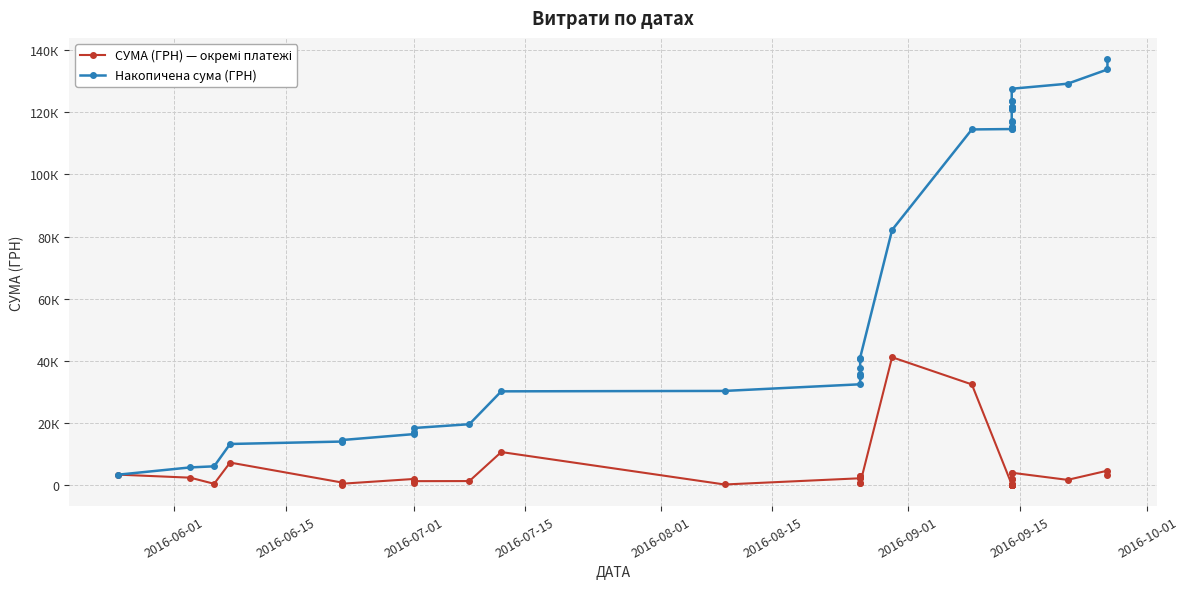

Reading right to left, what are all the values shown in this chart?

СУМА (ГРН) — окремі платежі: 3315.8	4588.2	1622.0	3920.5	89.0	1862.4	31.6	126.5	364.4	31.6	126.5	3920.5	89.0	1862.4	31.6	126.5	364.4	31.6	126.5	32367.2	41121.0	482.4	2747.0	2137.5	482.4	2747.0	2137.5	135.0	10583.4	1235.0	1210.0	755.0	1906.0	378.0	108.0	780.0	7195.0	354.0	2329.0	3303.3
Накопичена сума (ГРН): 137124.8	133809.0	129220.9	127598.9	123678.4	123589.4	121727.0	121695.3	121568.8	121204.5	121172.8	121046.3	117125.8	117036.8	115174.4	115142.8	115016.3	114651.9	114620.3	114493.8	82126.6	41005.6	40523.2	37776.2	35638.7	35156.2	32409.2	30271.7	30136.8	19553.3	18318.3	17108.3	16353.3	14447.3	14069.3	13961.3	13181.3	5986.3	5632.3	3303.3